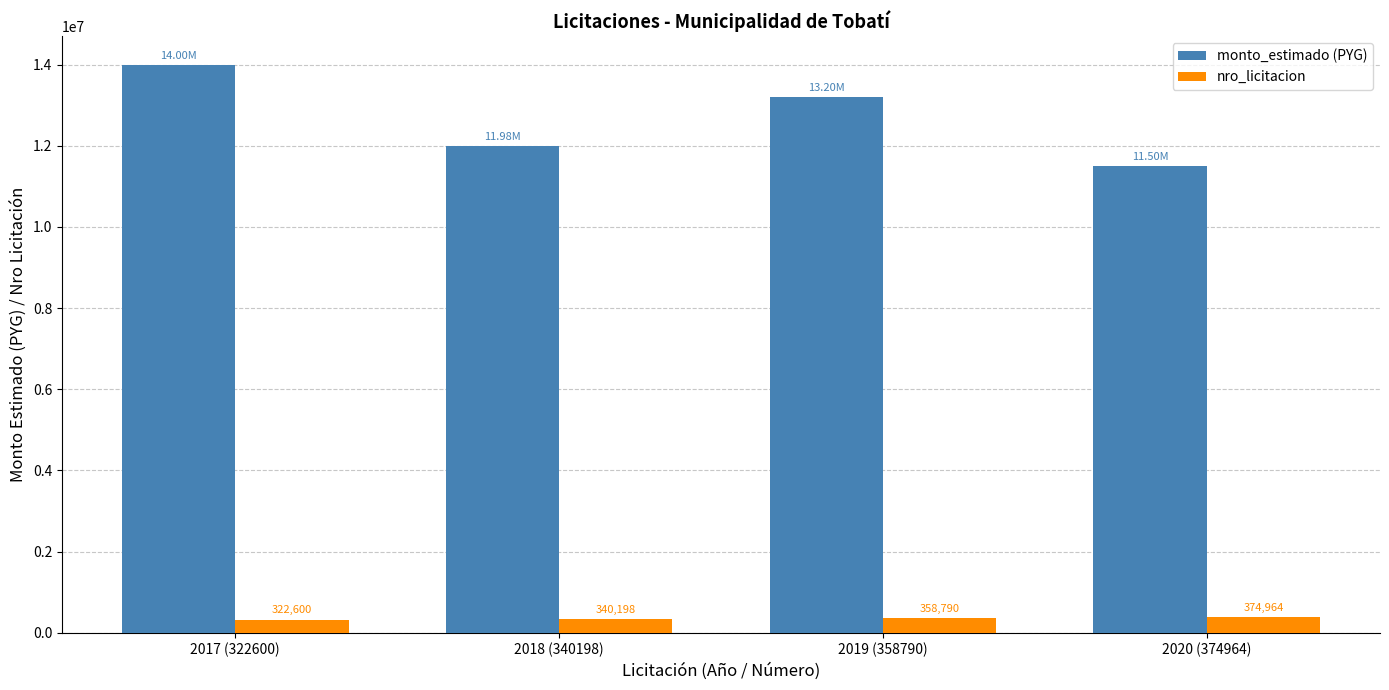

What are all the series names shown in the legend?

monto_estimado (PYG), nro_licitacion